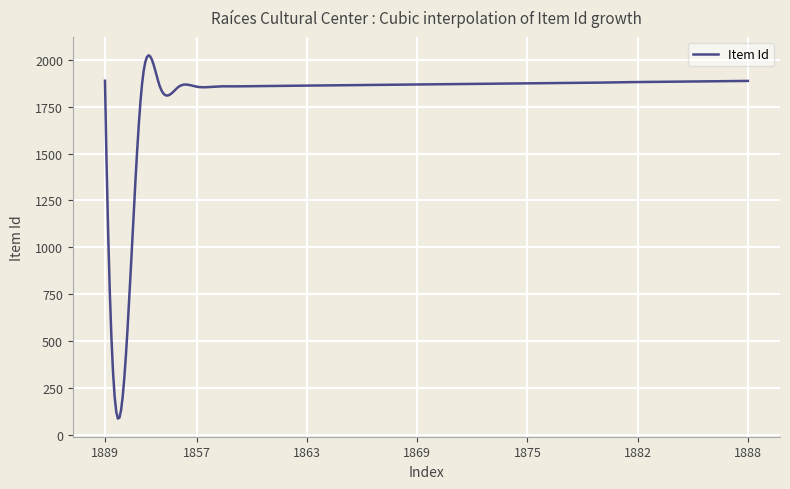

What is the greatest value displayed?

2024.5